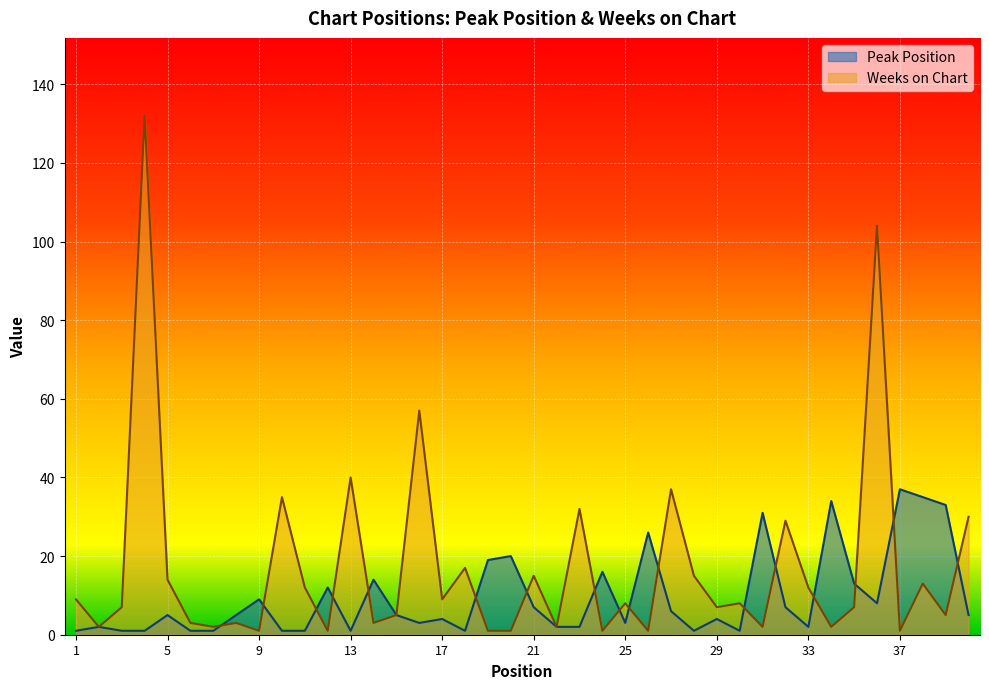

Count the number of categories in the chart.

40